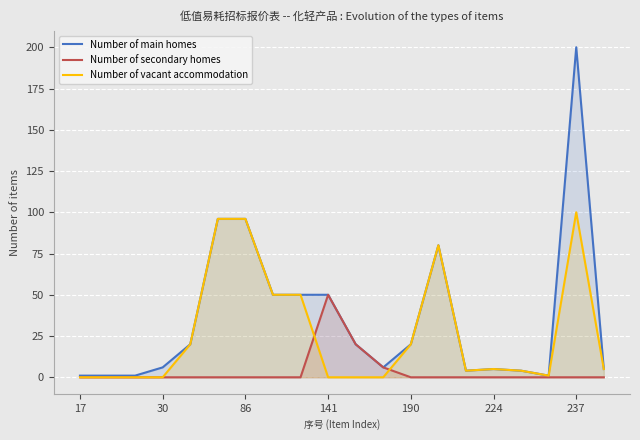

Is it true that Number of secondary homes equals 0 at 224?

True